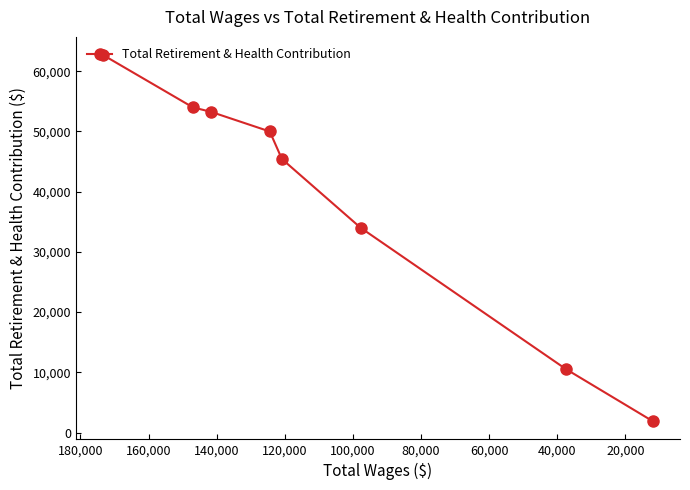

What is the sum of the values at 120,000 and 20,000?

64533